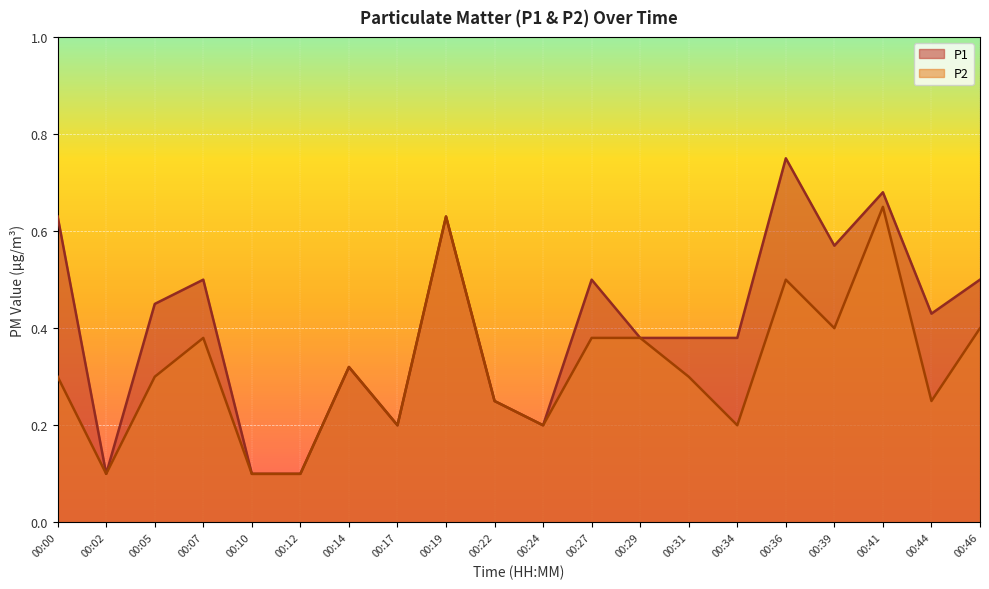

What is the minimum value shown in the chart?

0.1